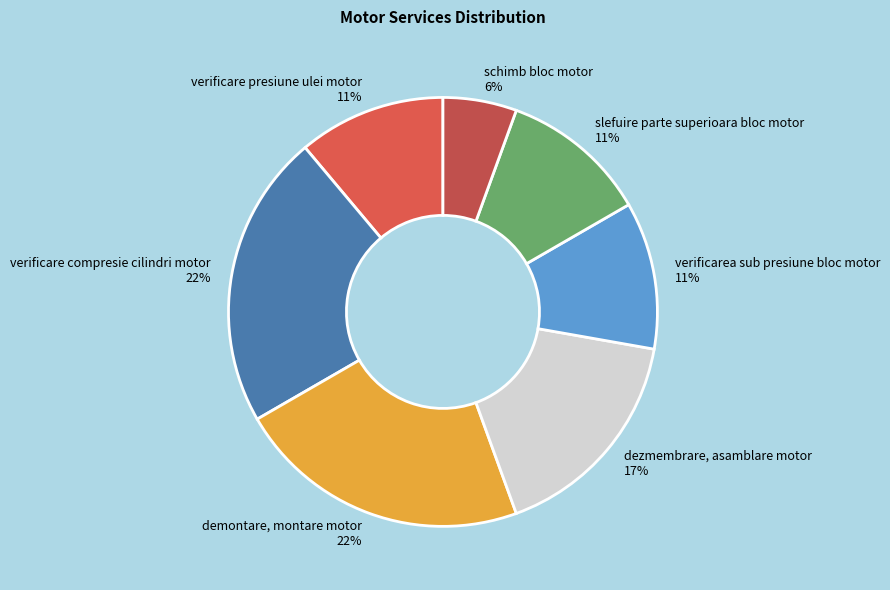

Which has a higher value, verificare presiune ulei motor or dezmembrare, asamblare motor?

dezmembrare, asamblare motor